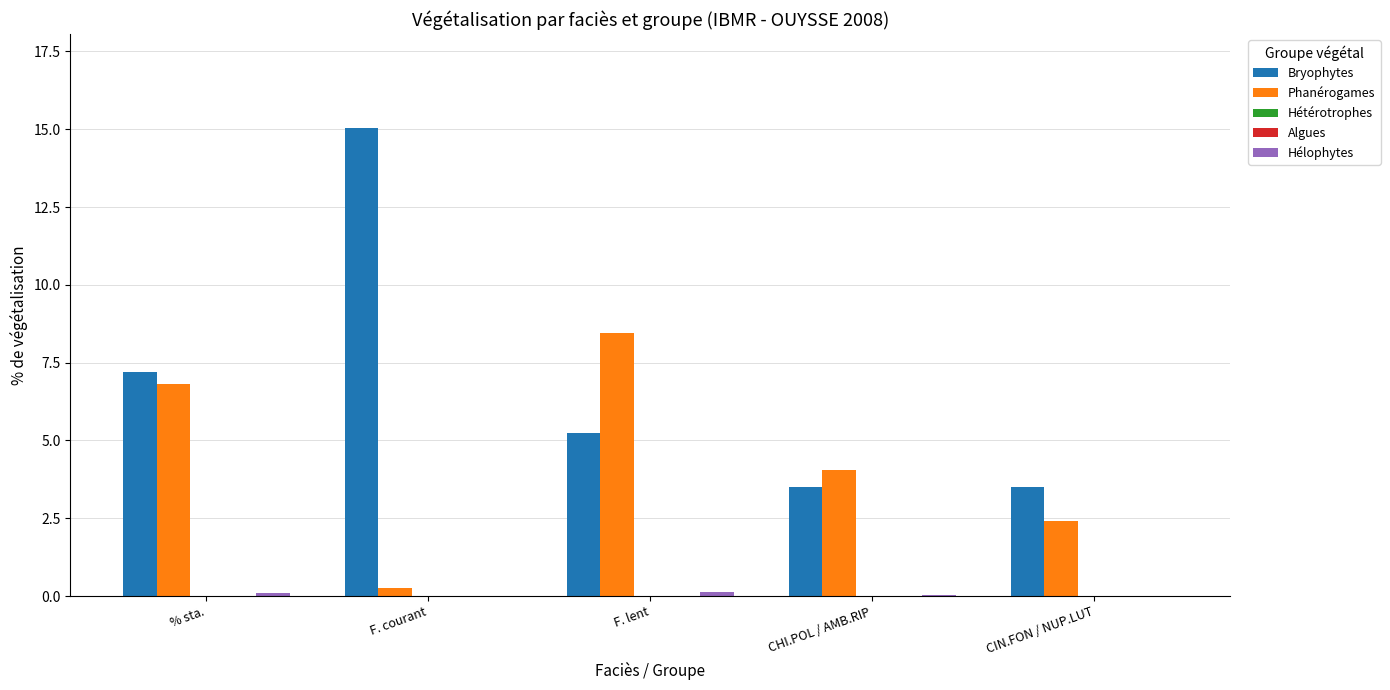

What is the total value across all series at CHI.POL / AMB.RIP?

7.6